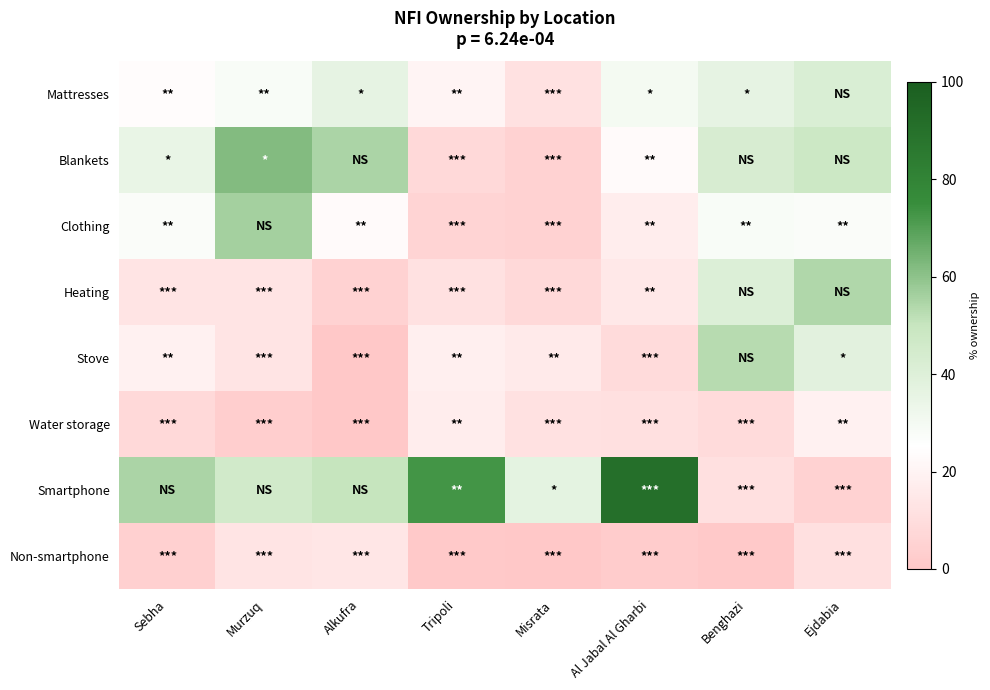

Which category has the lowest value across all series?

Alkufra